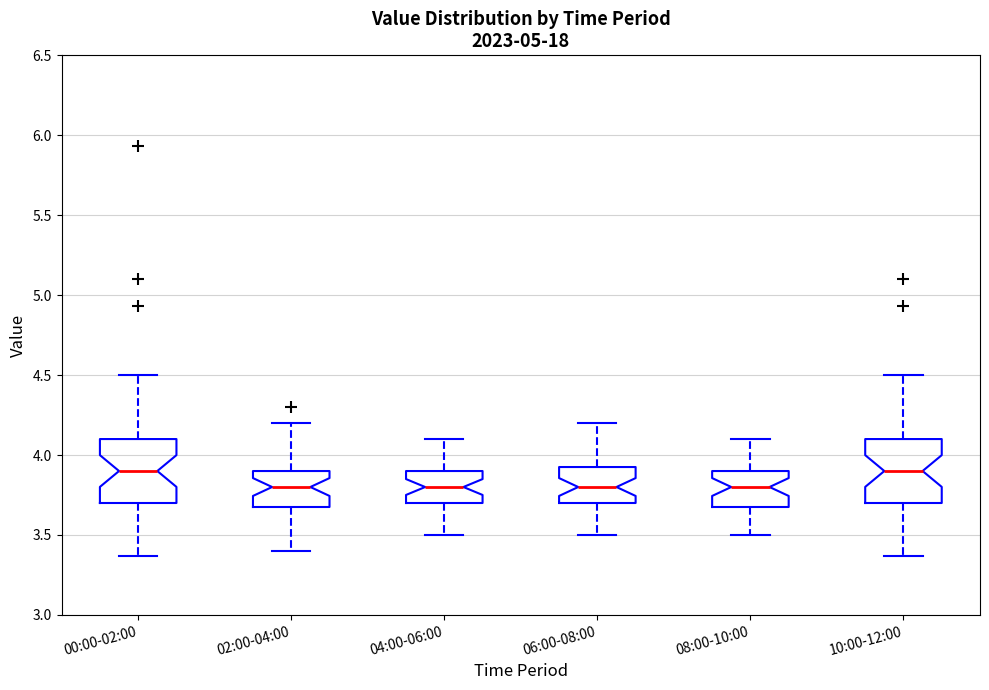

Reading left to right, transcribe this box plot: for each box, give where its median line is, the range the box spans, and where its two whiskers end, as read against the y-axis. The values are not printed on the chart, so give them approximately, as read against the axis.

00:00-02:00: median 3.90, box 3.70 to 4.10, whiskers 3.35 to 4.50
02:00-04:00: median 3.80, box 3.70 to 3.90, whiskers 3.40 to 4.20
04:00-06:00: median 3.80, box 3.70 to 3.90, whiskers 3.50 to 4.10
06:00-08:00: median 3.80, box 3.70 to 3.95, whiskers 3.50 to 4.20
08:00-10:00: median 3.80, box 3.70 to 3.90, whiskers 3.50 to 4.10
10:00-12:00: median 3.90, box 3.70 to 4.10, whiskers 3.35 to 4.50